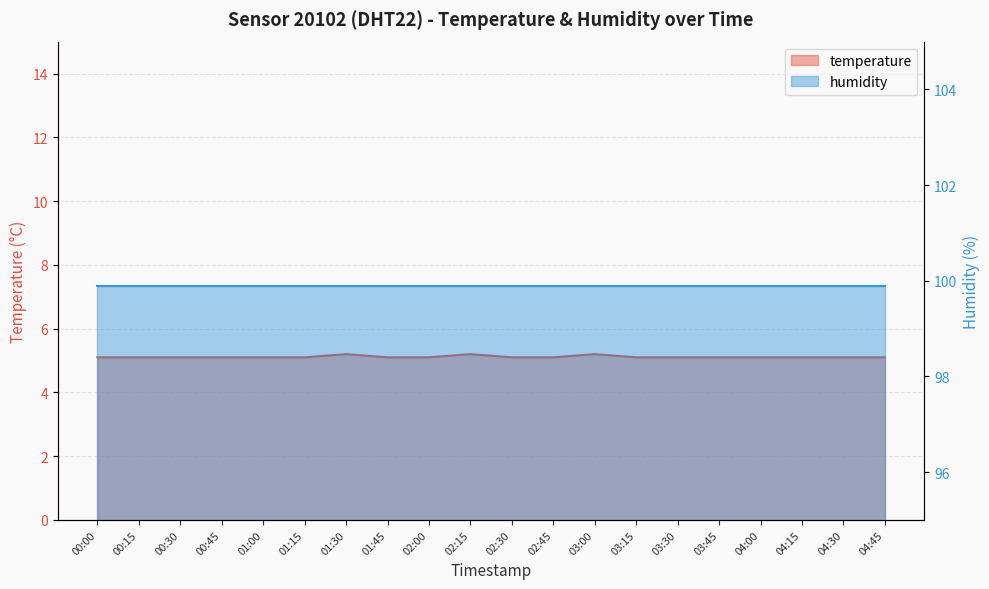

What is the sum of the values at 00:00 and 03:00?

10.3